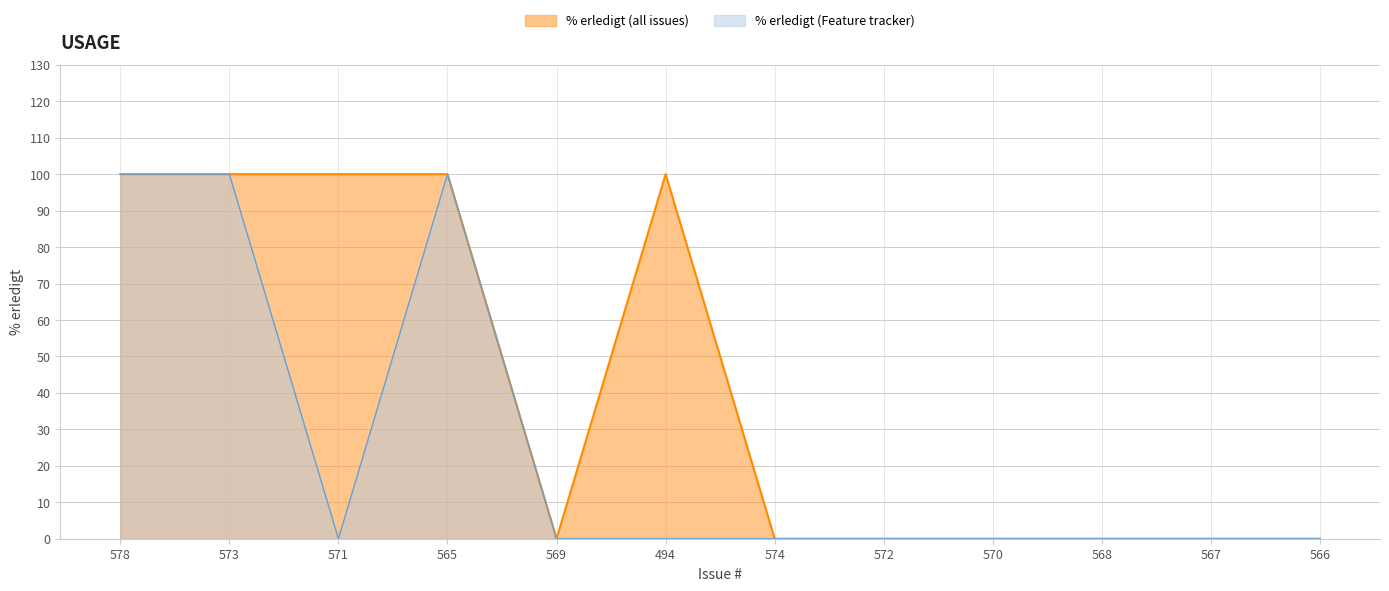

How many interior local peaks (higher than both neighbors) does the data have?

1